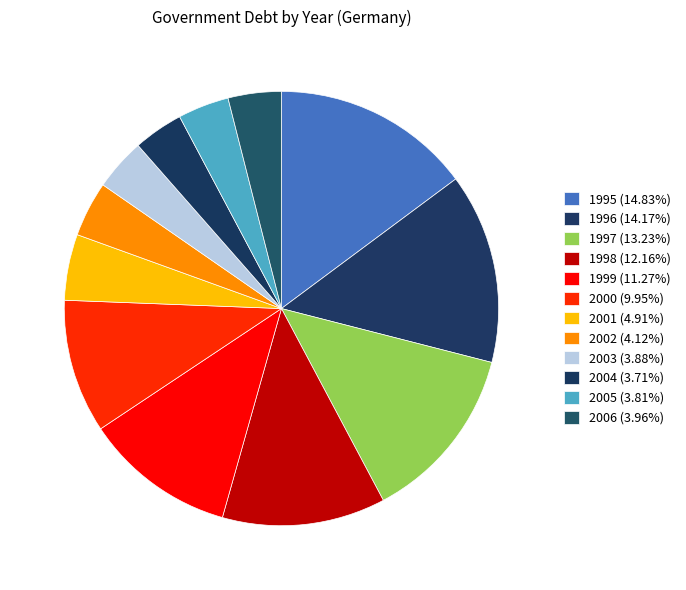

Which slice is the smallest?

2004